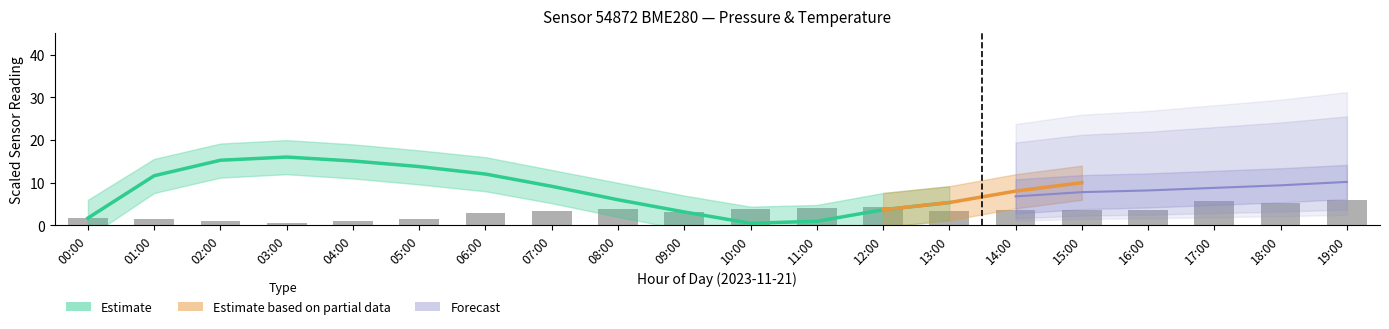

What is the label of the 4th bar from the left?

03:00